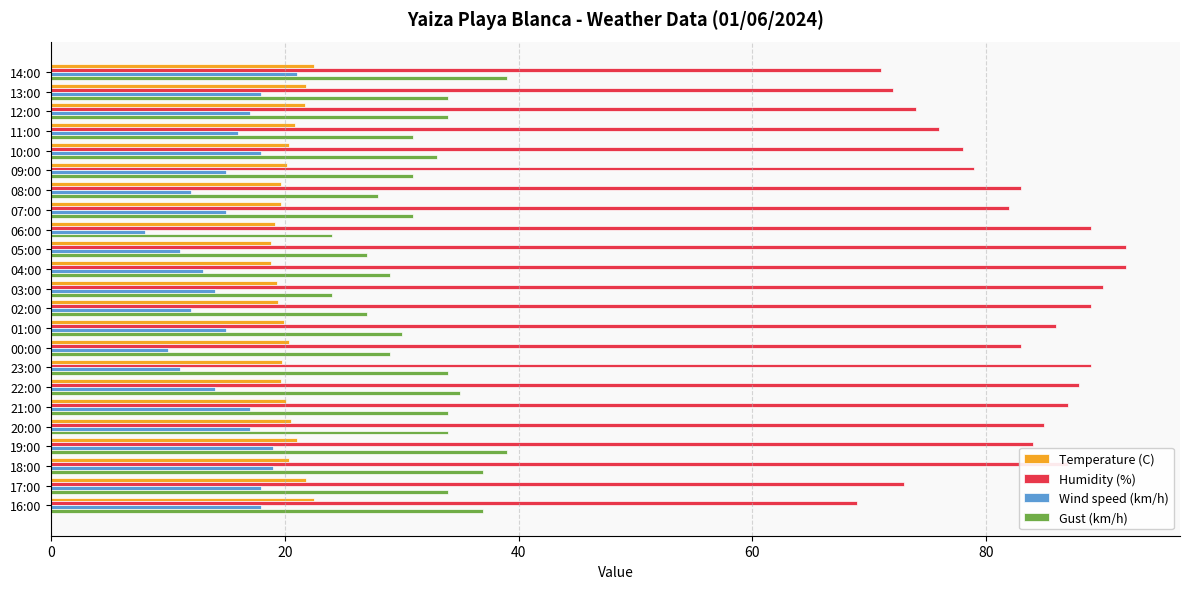

Which category has the lowest value across all series?

06:00